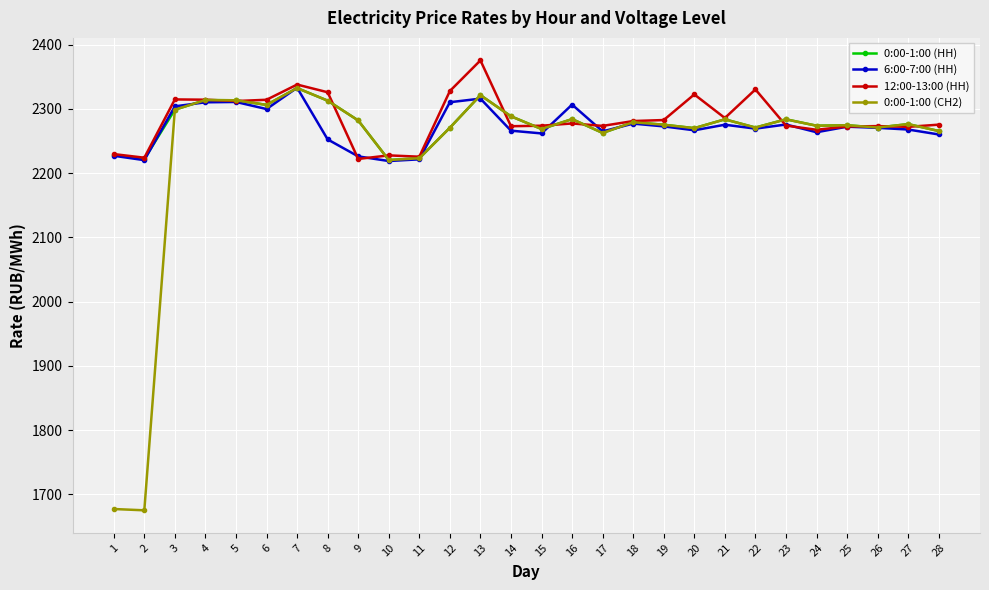

What is the difference between the highest and lowest values at 28?

15.3